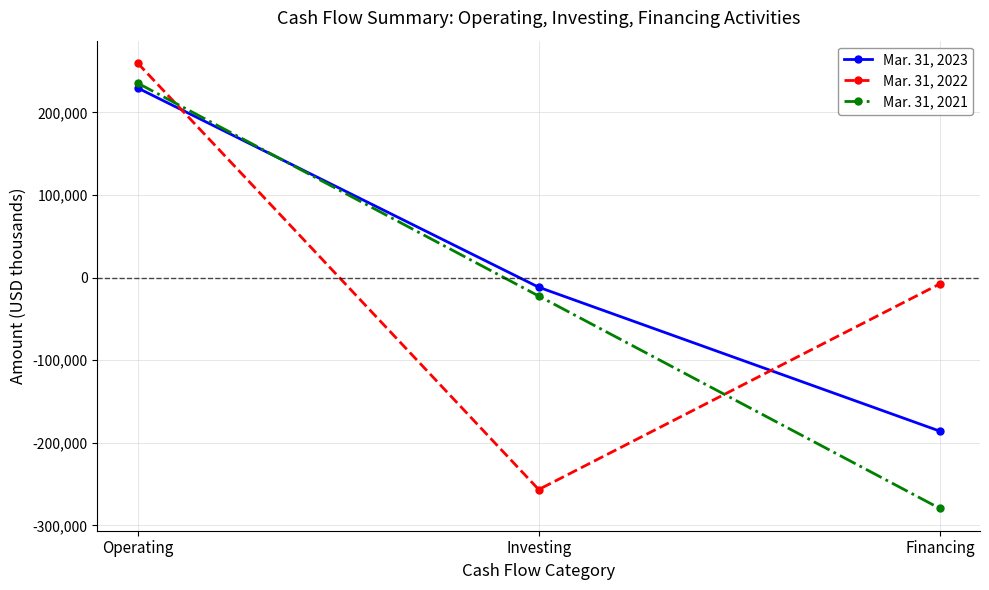

Between Operating and Financing, which series saw the biggest shift?

Mar. 31, 2021